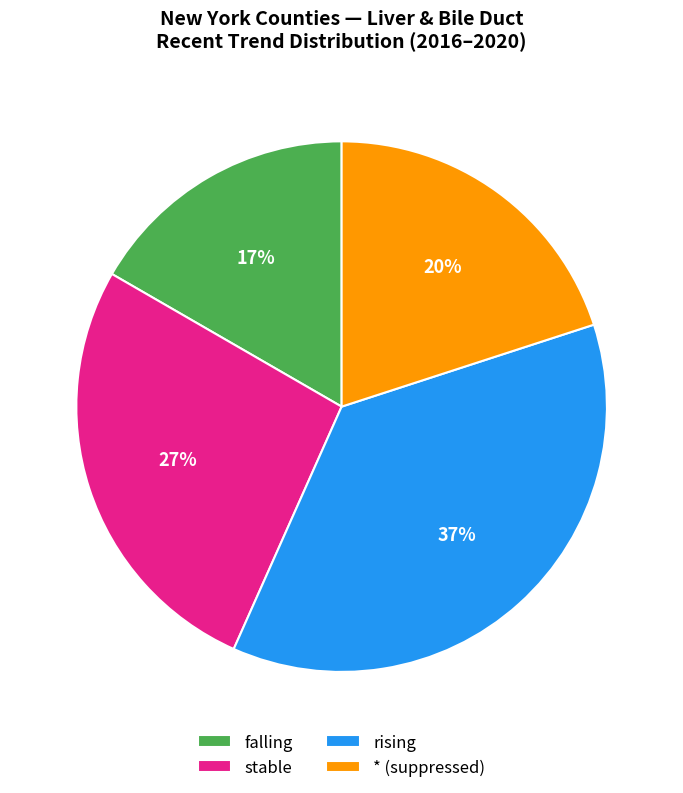

Is the sum of rising and stable greater than half?

Yes